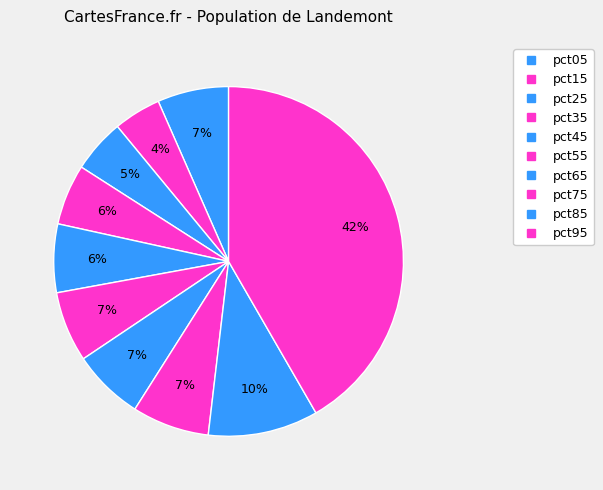

To the nearest percent, what is the difference between the pct35 and pct65 slice percentages?

1%